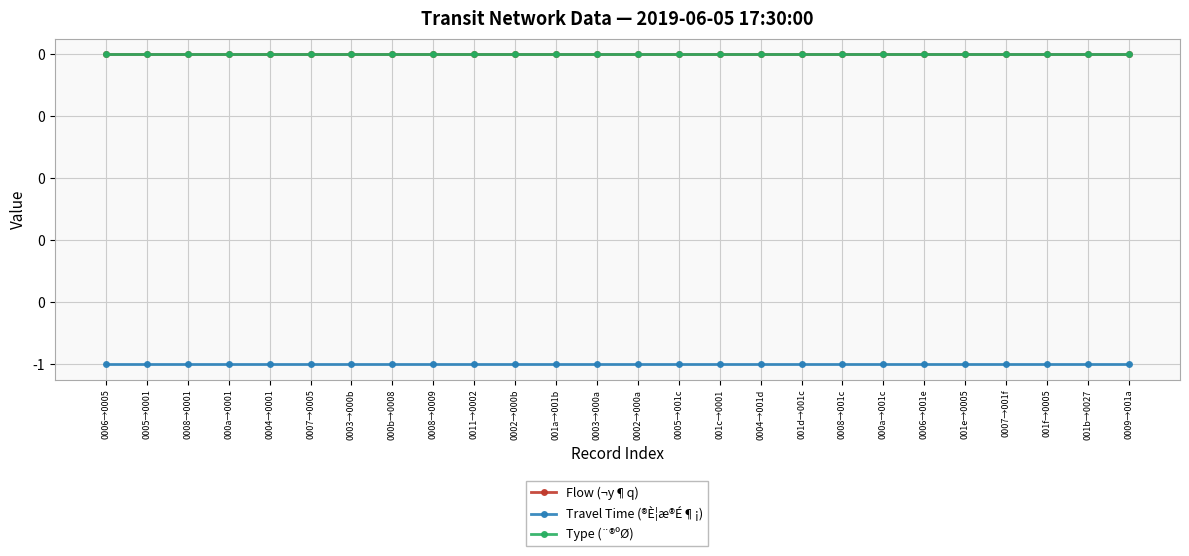

What is the difference between the highest and lowest values at 0007→0005?

1